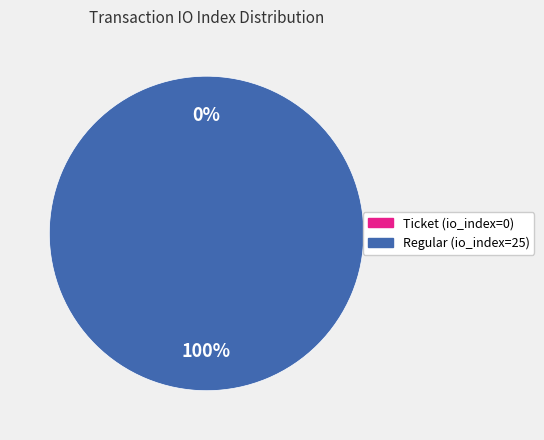

To the nearest percent, what is the difference between the Ticket (io_index=0) and Regular (io_index=25) slice percentages?

100%